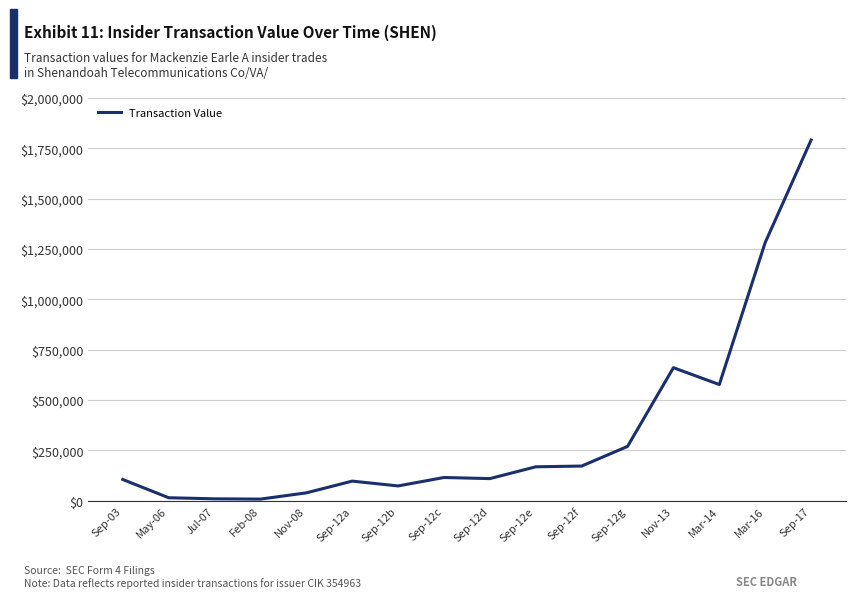

What is the difference between the maximum and minimum values?

1782693